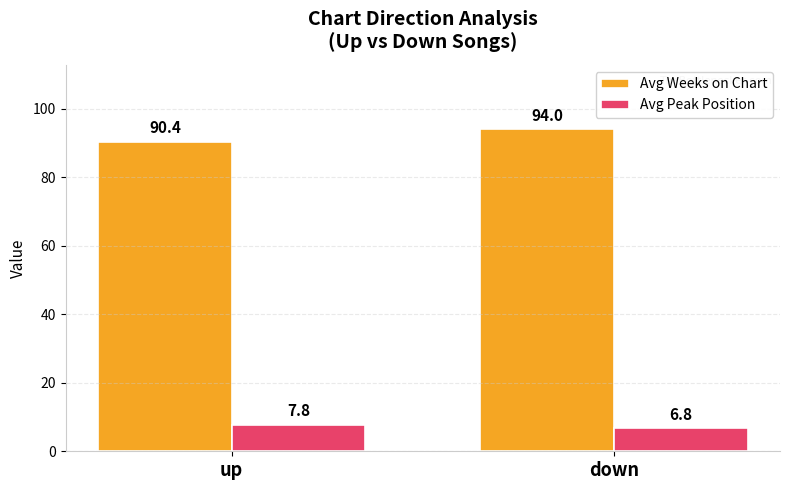

Rank the categories by Avg Weeks on Chart value from highest to lowest.

down, up